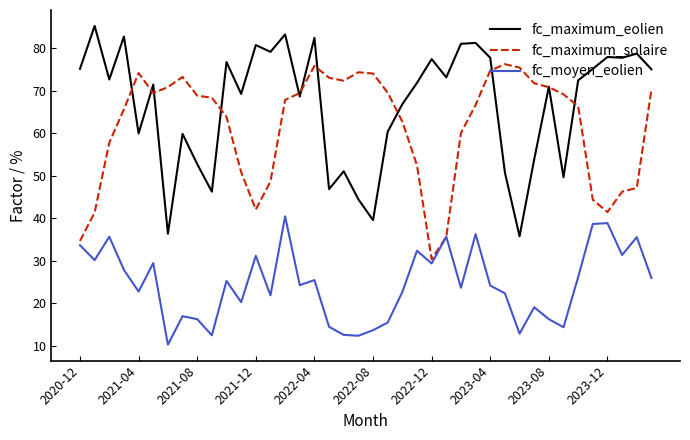

What is the greatest value displayed?

85.3